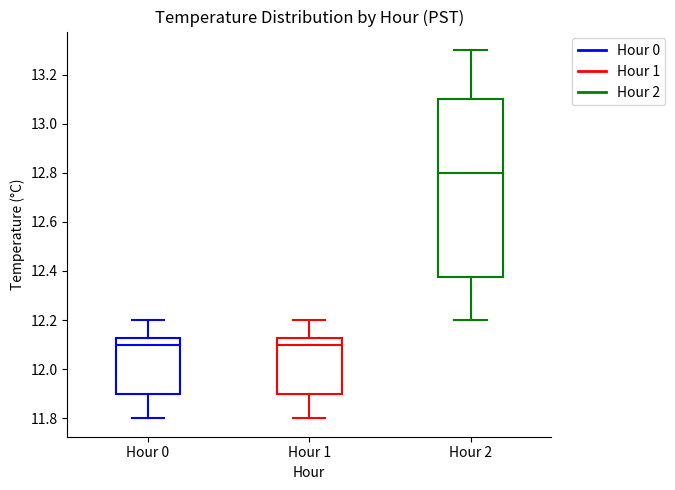

Reading left to right, transcribe this box plot: for each box, give where its median line is, the range the box spans, and where its two whiskers end, as read against the y-axis. The values are not printed on the chart, so give them approximately, as read against the axis.

Hour 0: median 12.10, box 11.90 to 12.12, whiskers 11.80 to 12.20
Hour 1: median 12.10, box 11.90 to 12.12, whiskers 11.80 to 12.20
Hour 2: median 12.80, box 12.38 to 13.10, whiskers 12.20 to 13.30